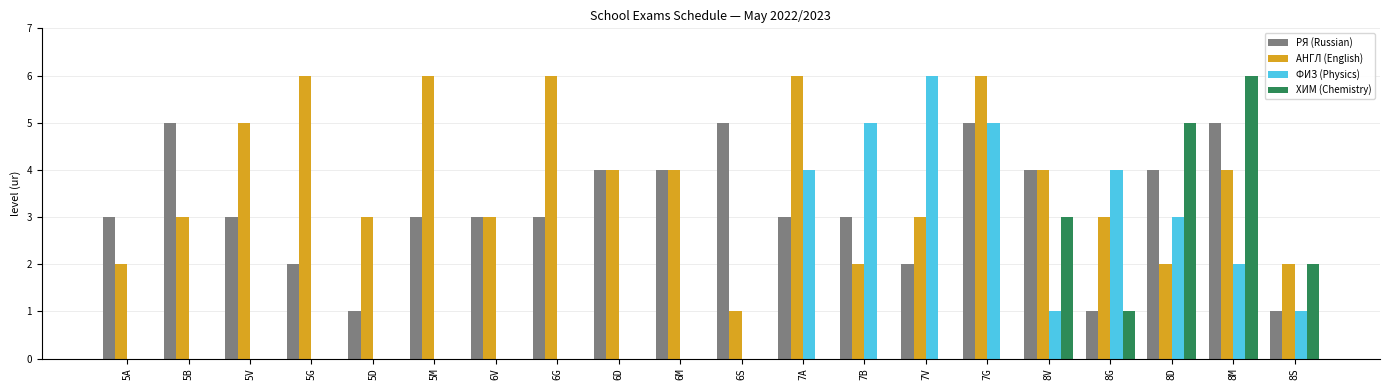

The value of ХИМ (Chemistry) at 5A is 0. True or false?

True